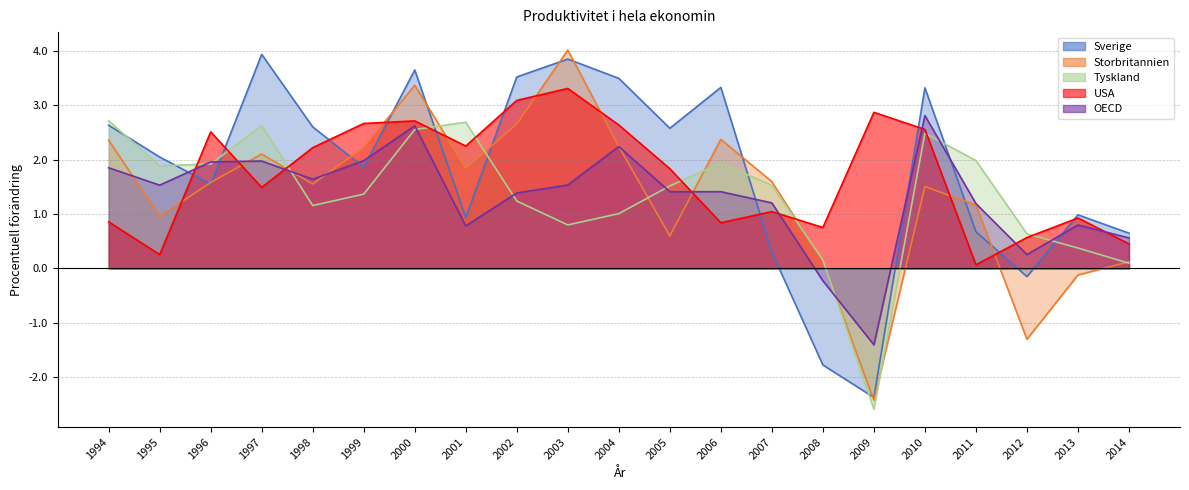

How many times do Storbritannien and OECD cross each other?

7